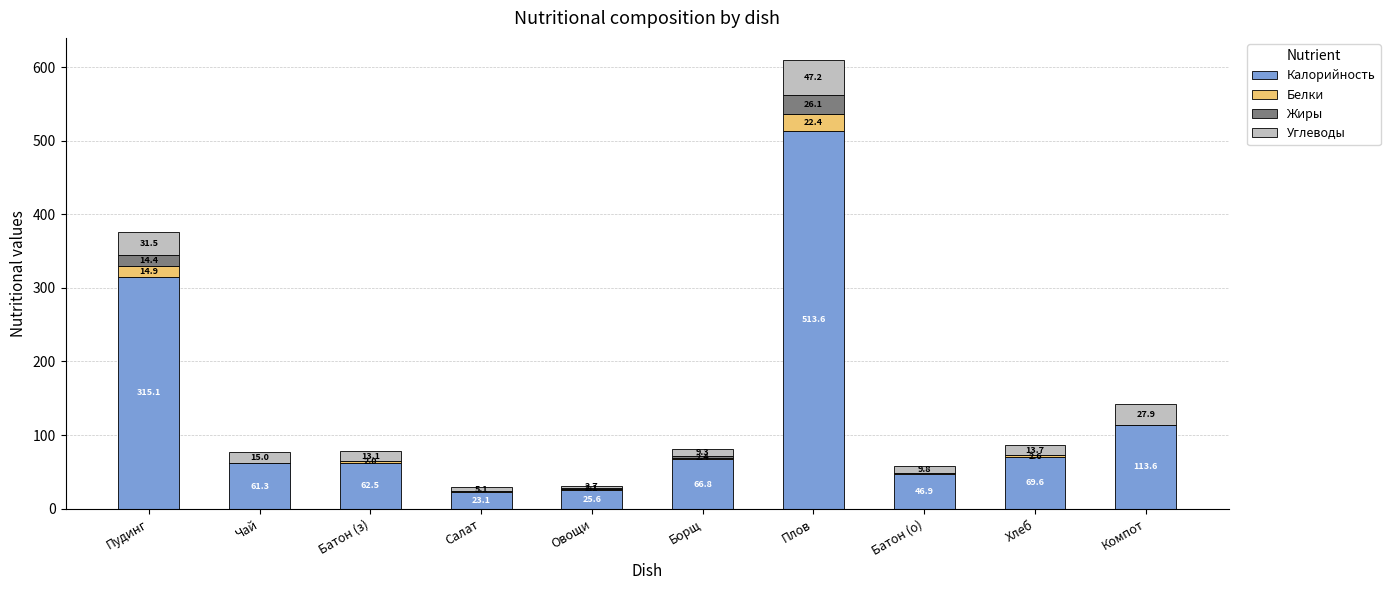

What are all the series names shown in the legend?

Калорийность, Белки, Жиры, Углеводы